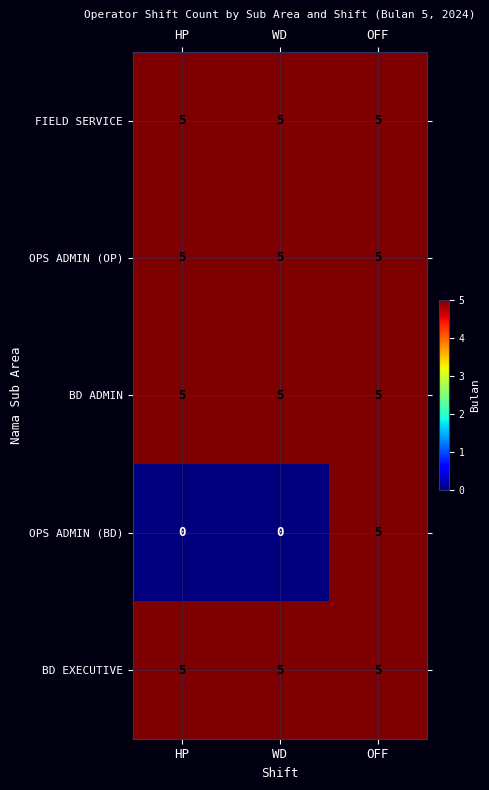

How many categories are shown in the chart?

3